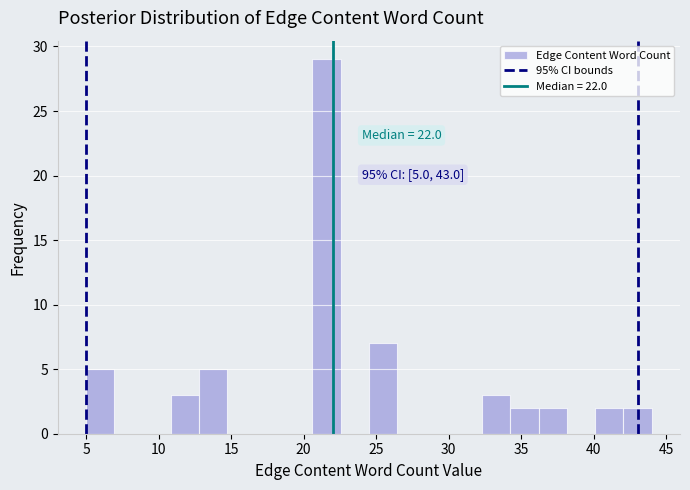

Around what value on the x-axis is the tallest bar? Give the approximate position of its centre, as read against the axis.

21.5